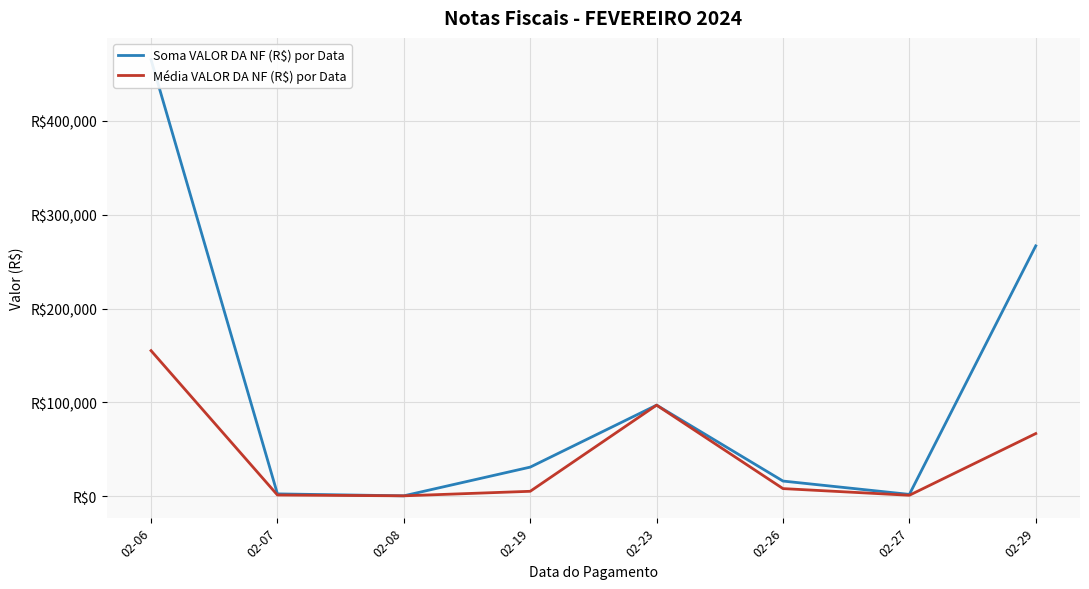

Rank the categories by Soma VALOR DA NF (R$) por Data value from highest to lowest.

02-06, 02-29, 02-23, 02-19, 02-26, 02-07, 02-27, 02-08